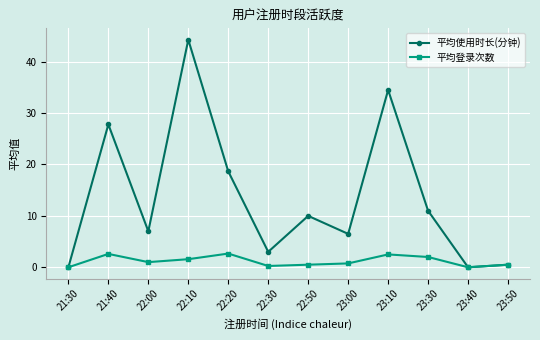

Which series has the widest spread of values?

平均使用时长(分钟)